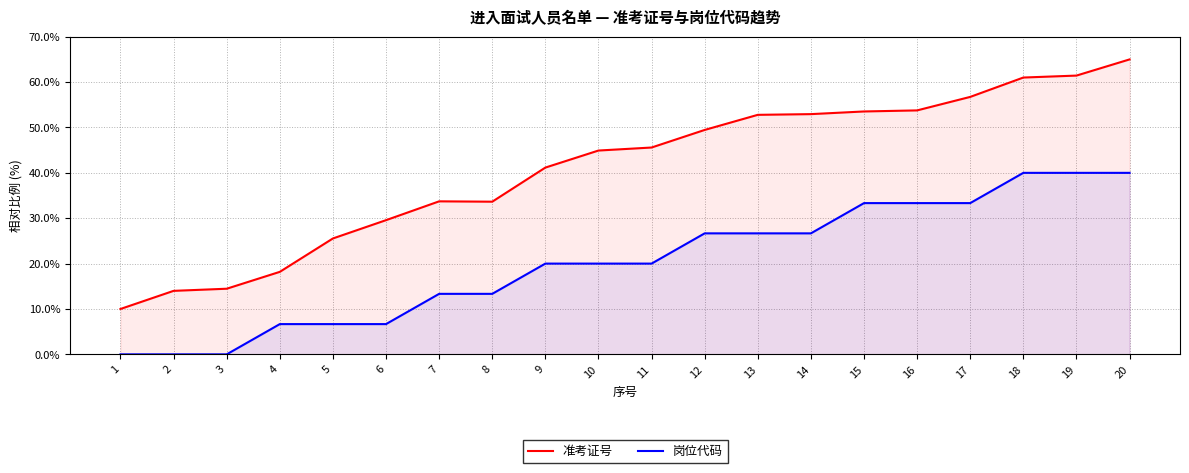

At which label does 准考证号 first exceed 45?

11